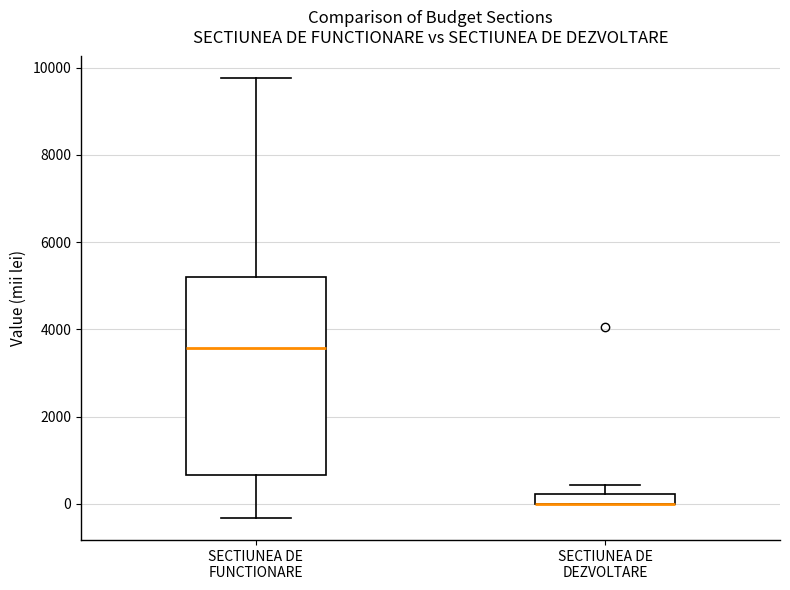

Which box is the tallest, from its lower edge to its upper edge?

SECTIUNEA DE FUNCTIONARE